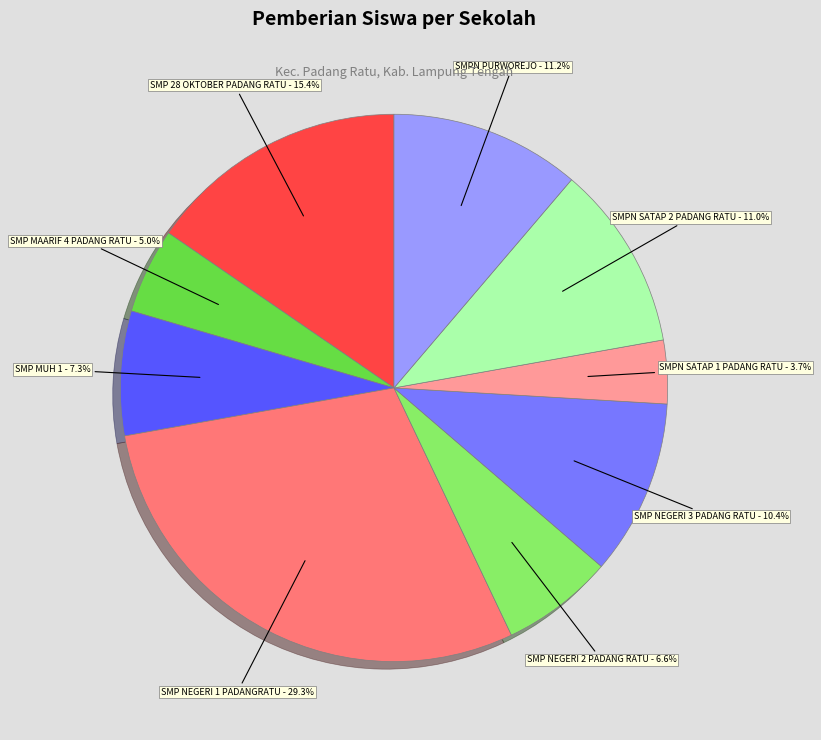

Is there a majority slice in this chart?

No